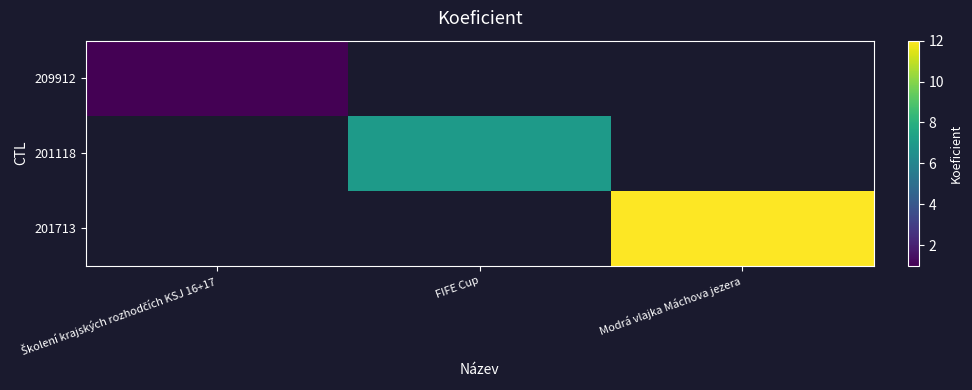

Rank the series by their average value, from highest to lowest.

201713, 201118, 209912